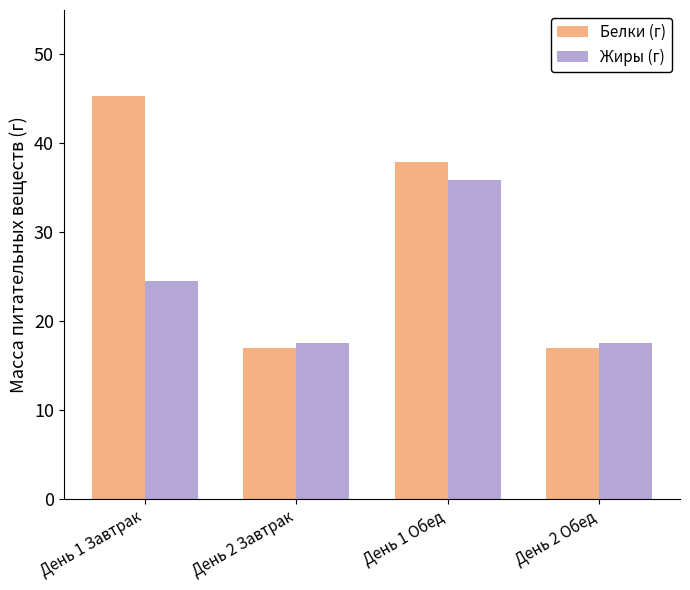

Reading left to right, extract all data points from this chart.

Белки (г): 45.3	16.9	37.9	16.9
Жиры (г): 24.6	17.5	35.9	17.5